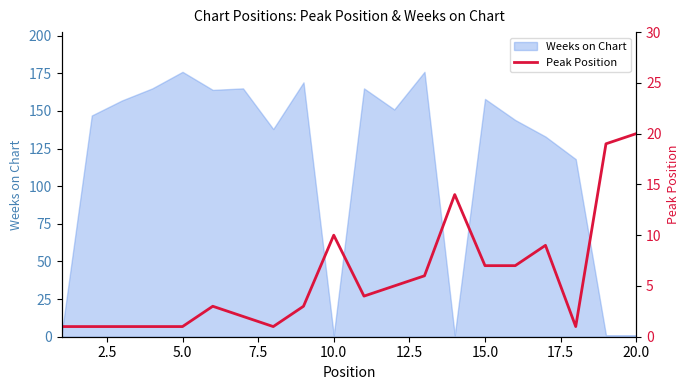

Reading left to right, transcribe all the data shown in this chart.

1	1	1	1	1	3	2	1	3	10	4	5	6	14	7	7	9	1	19	20